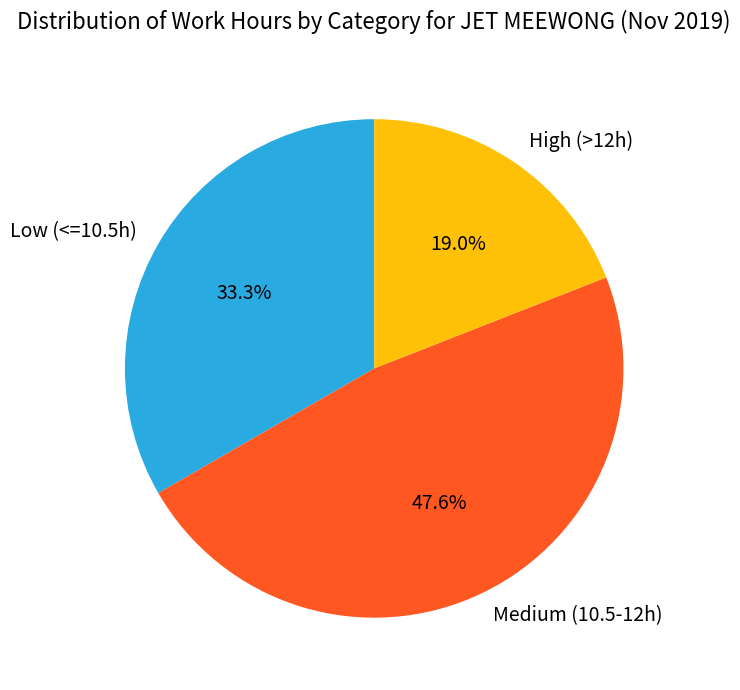

How many segments does this pie chart have?

3